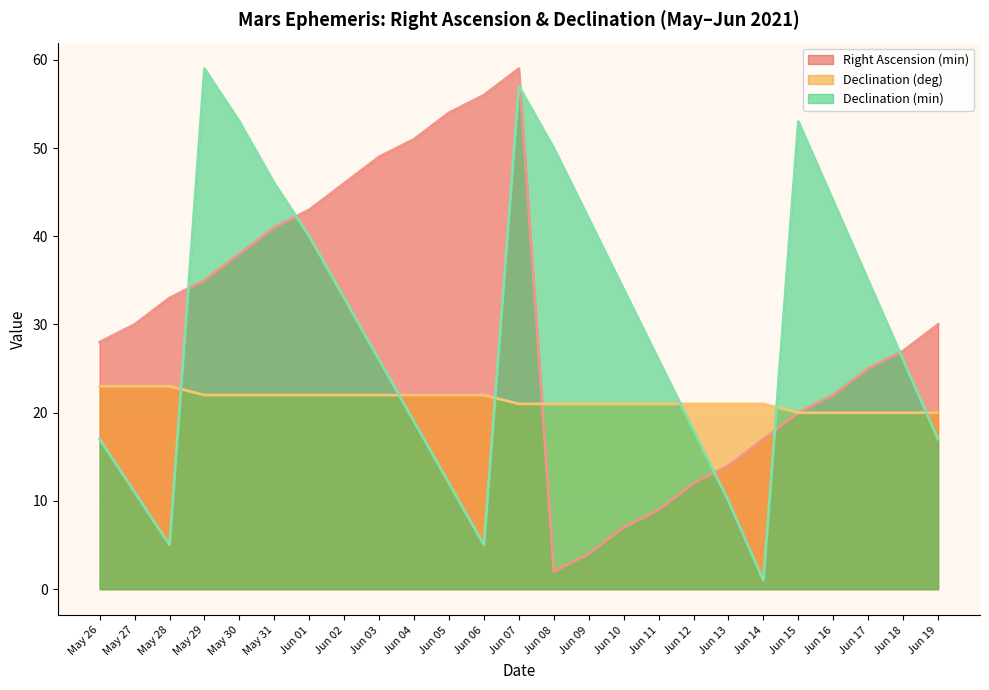

How many lines are shown in the chart?

3